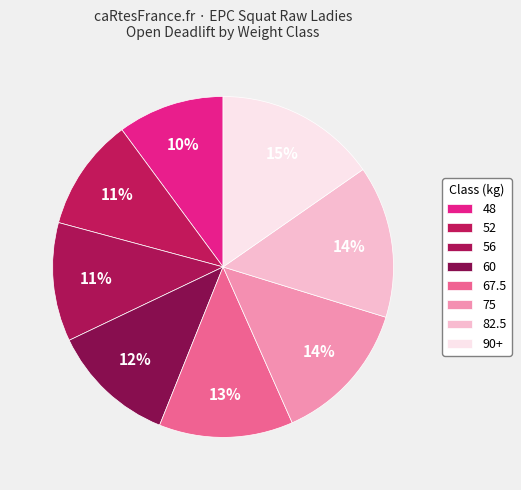

How many segments does this pie chart have?

8